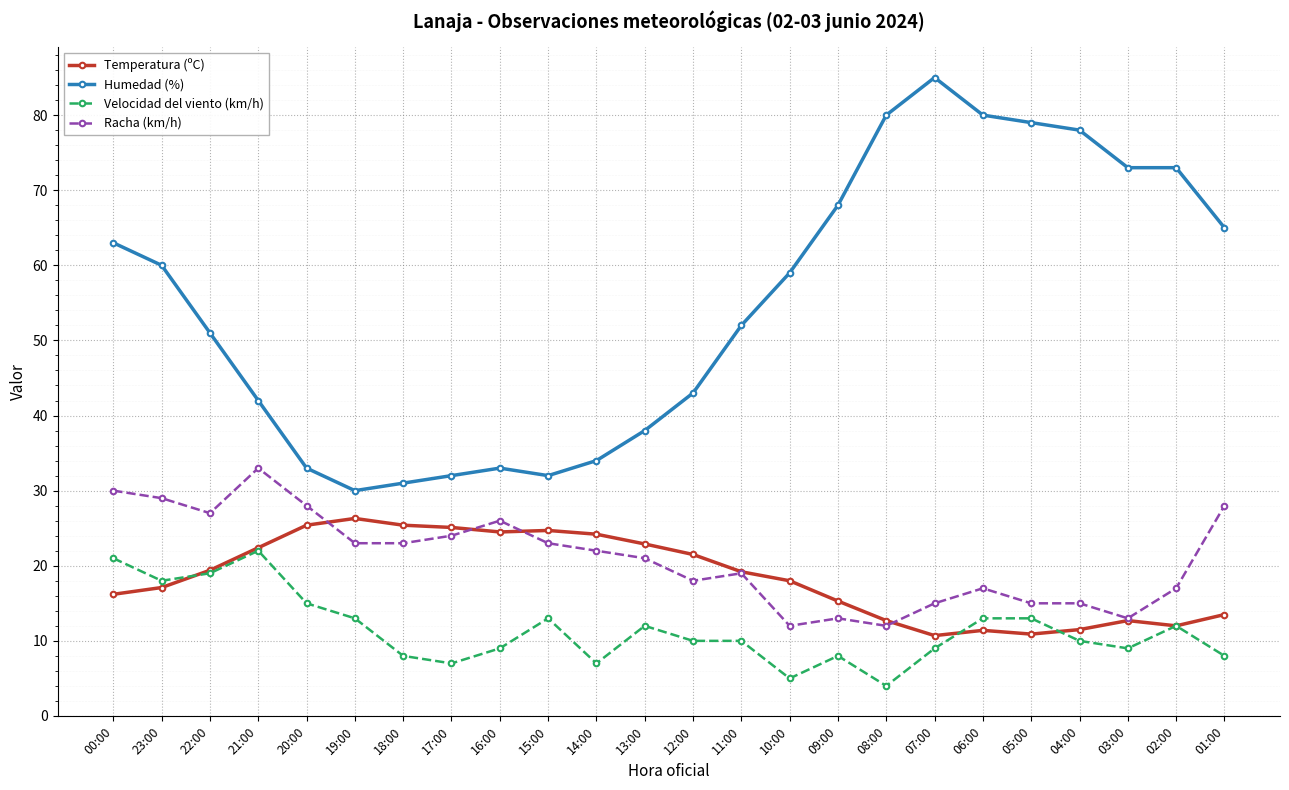

How many data points does each series have?

24